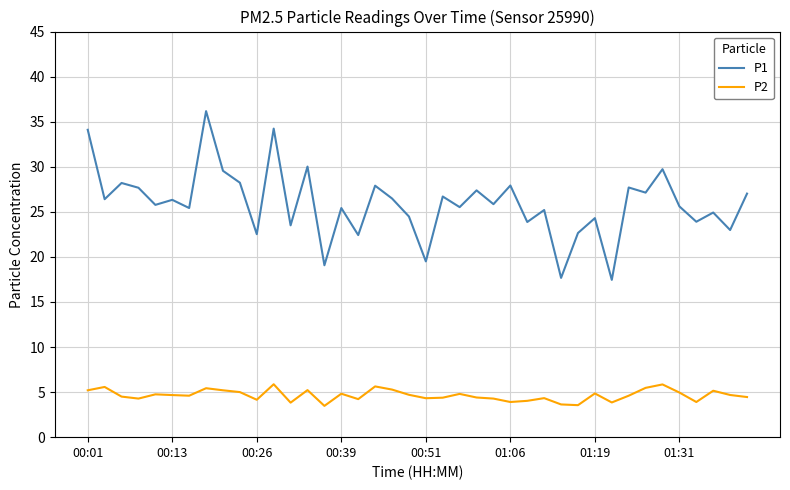

Does the chart have visible grid lines?

Yes